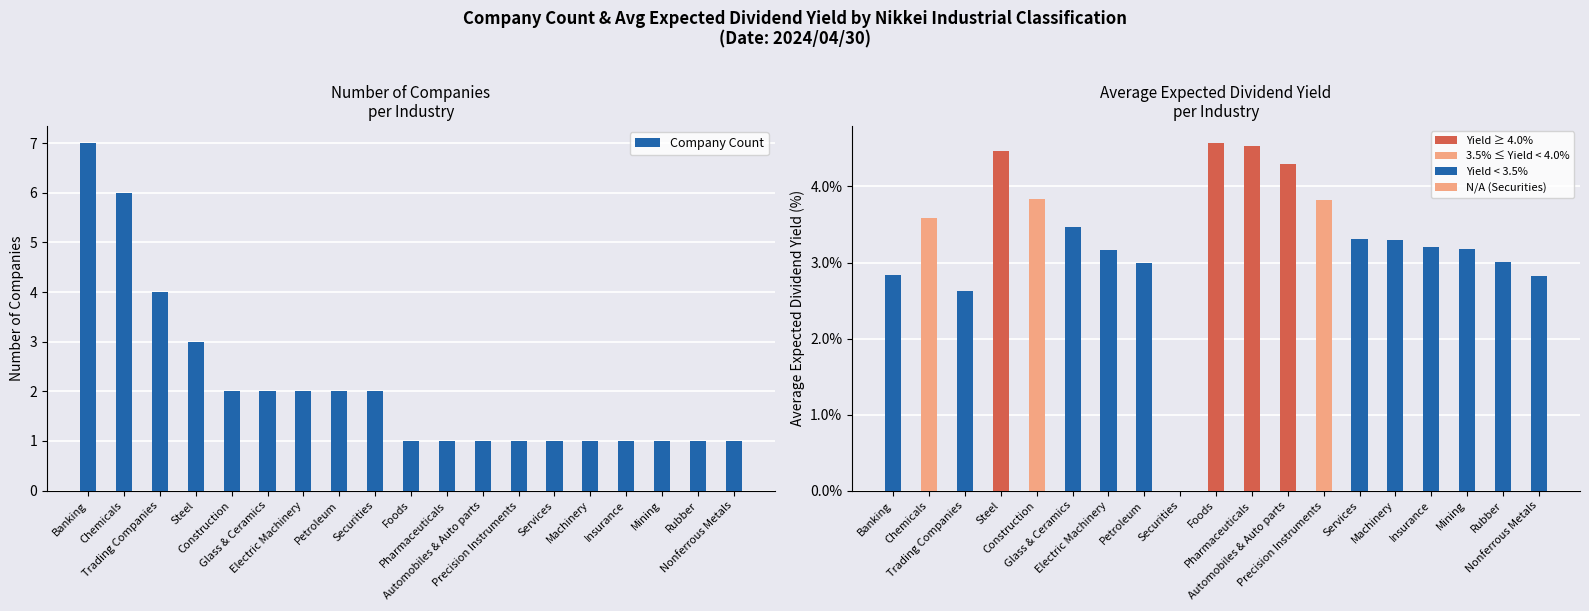

What is the average value of the Company Count series?

2.1